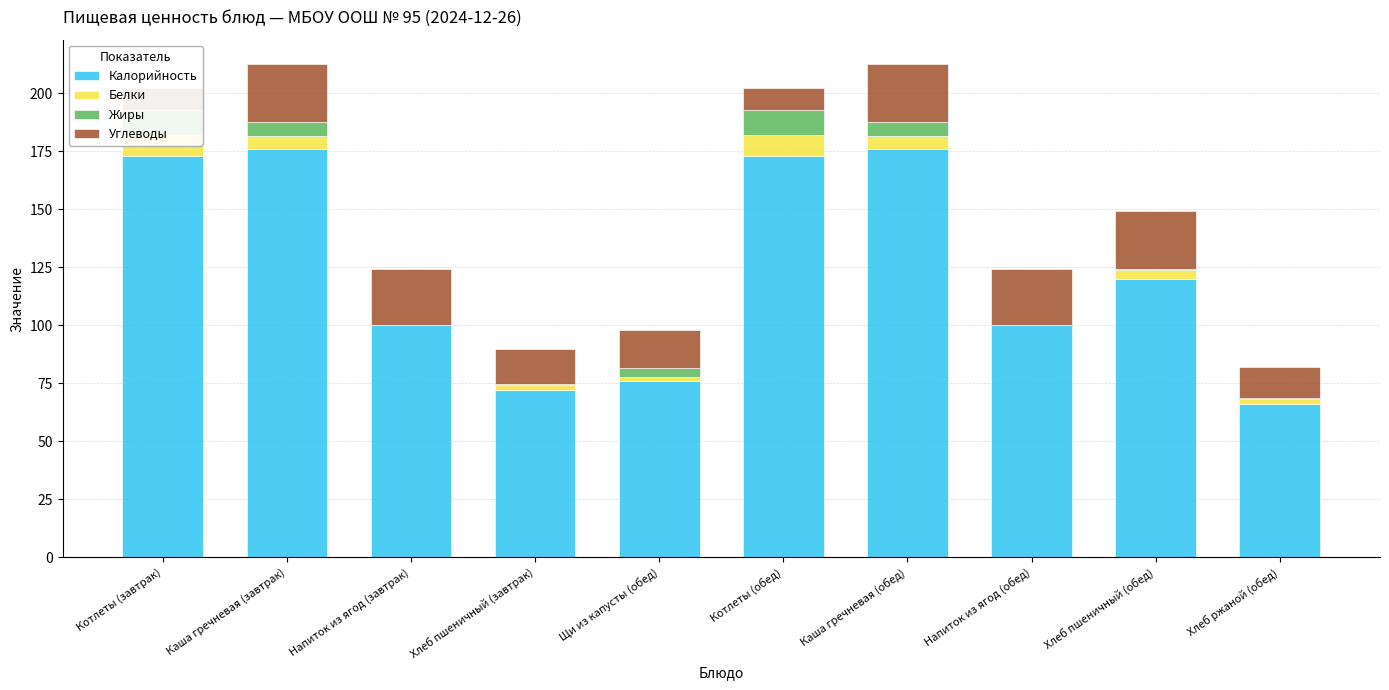

Where does the Калорийность series first go above 120?

Котлеты (завтрак)